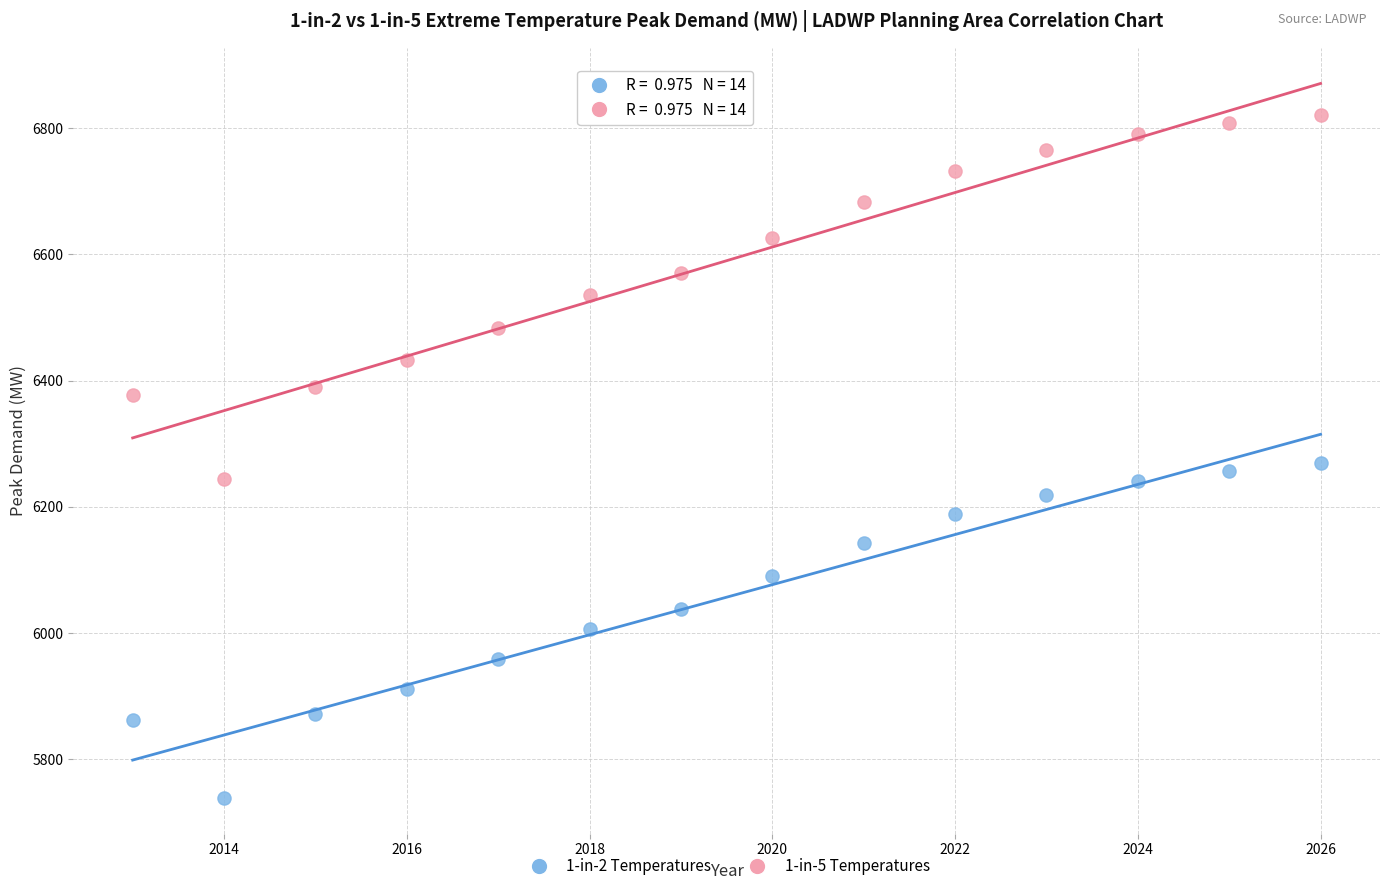

Which series has the largest Y range (max minus min)?

1-in-5 Temperatures